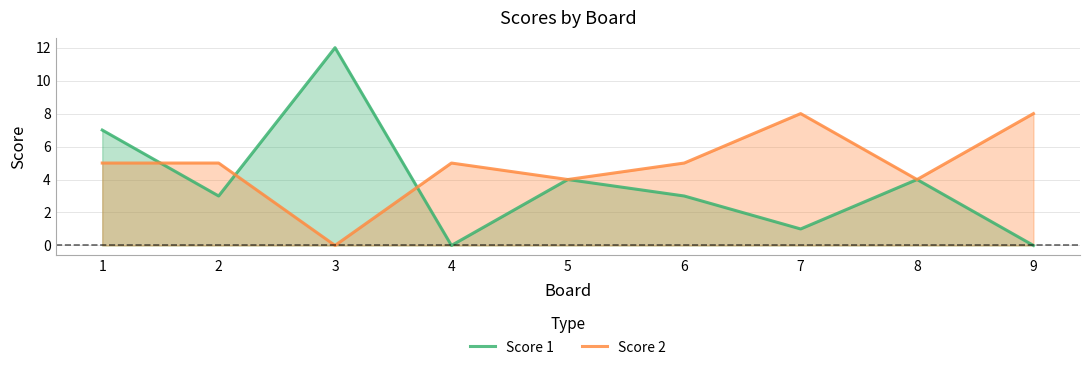

Reading left to right, transcribe all the data shown in this chart.

Score 1: 1=7	2=3	3=12	4=0	5=4	6=3	7=1	8=4	9=0
Score 2: 1=5	2=5	3=0	4=5	5=4	6=5	7=8	8=4	9=8